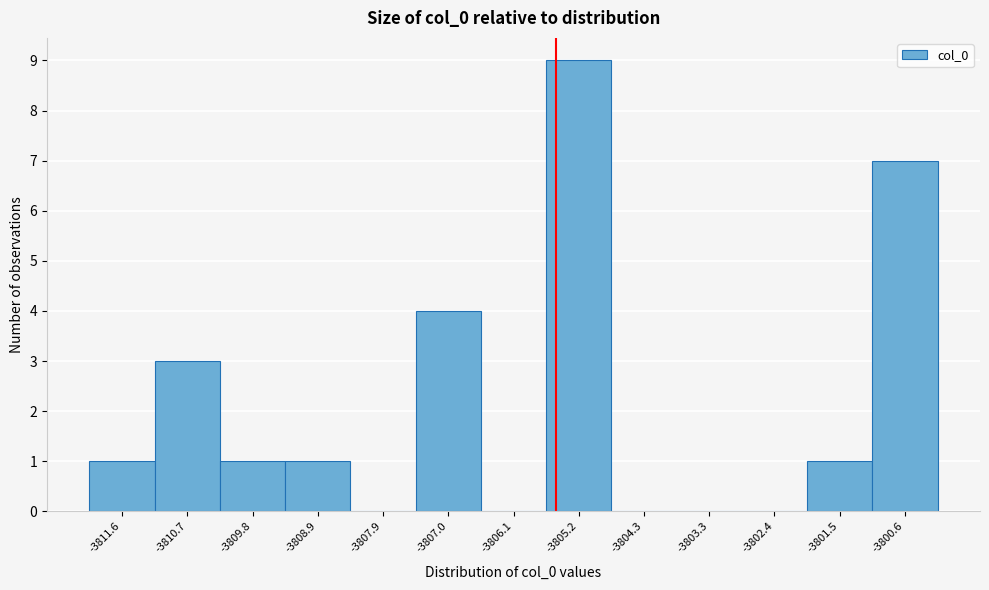

Reading left to right, transcribe this chart: for each bar, give the range it covers on the x-axis and its height. Neither the bar edges nor the heights are printed on the chart, so give them approximately, as read against the axes.

-3812.1 to -3811.1: 1
-3811.1 to -3810.2: 3
-3810.2 to -3809.3: 1
-3809.3 to -3808.4: 1
-3808.4 to -3807.5: 0
-3807.5 to -3806.6: 4
-3806.6 to -3805.6: 0
-3805.6 to -3804.7: 9
-3804.7 to -3803.8: 0
-3803.8 to -3802.9: 0
-3802.9 to -3802.0: 0
-3802.0 to -3801.0: 1
-3801.0 to -3800.1: 7